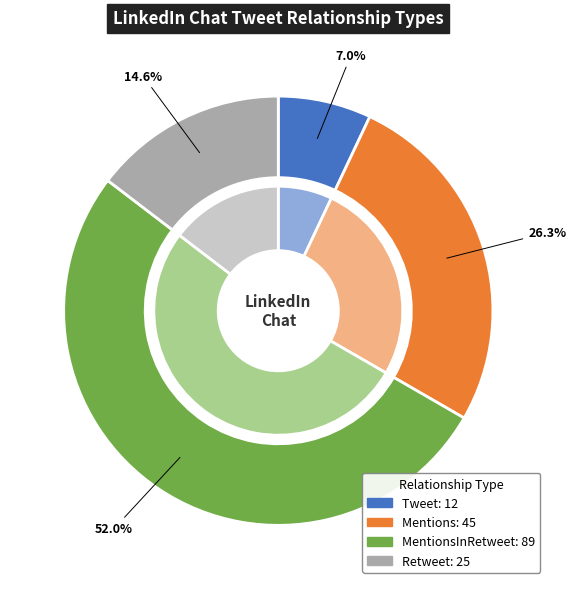

Which has a higher value, MentionsInRetweet or Retweet?

MentionsInRetweet